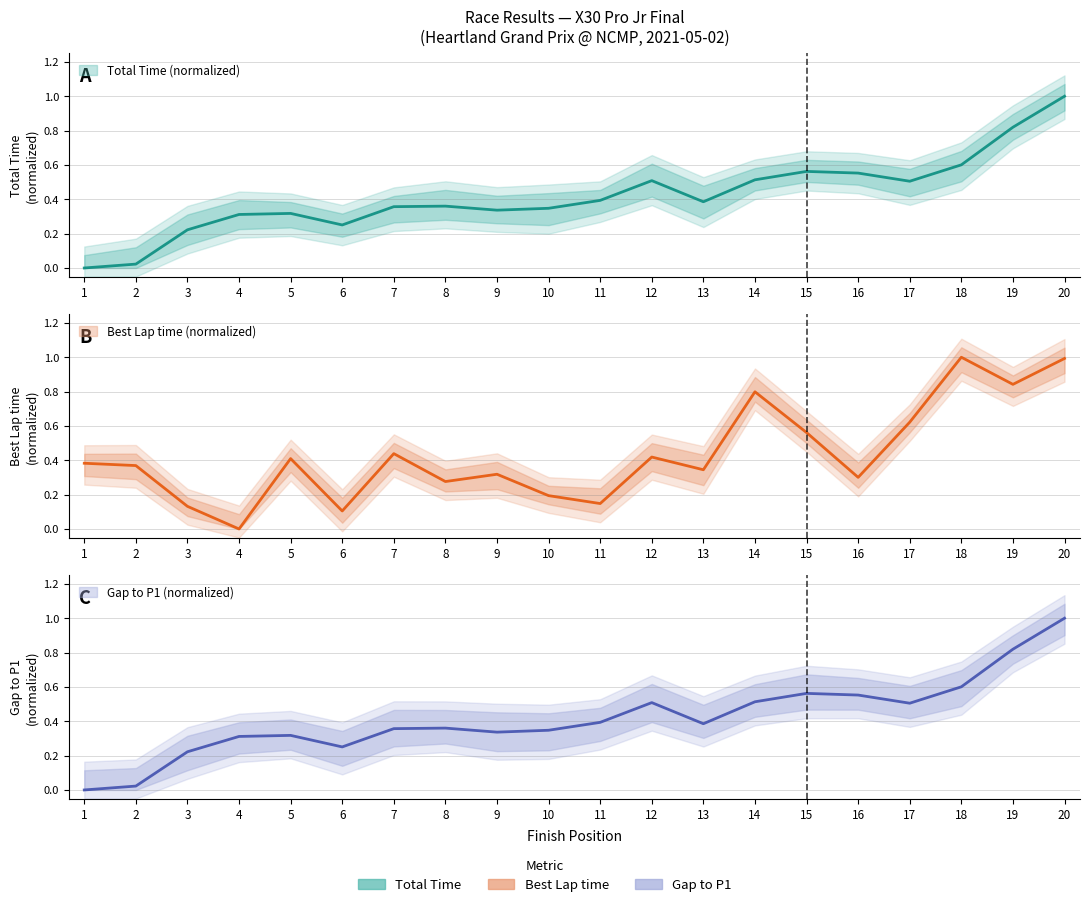

Reading right to left, extract all data points from this chart.

Total Time: 20=1.0	19=0.8	18=0.6	17=0.5	16=0.6	15=0.6	14=0.5	13=0.4	12=0.5	11=0.4	10=0.3	9=0.3	8=0.4	7=0.4	6=0.3	5=0.3	4=0.3	3=0.2	2=0.0	1=0.0
Best Lap time: 20=1.0	19=0.8	18=1.0	17=0.6	16=0.3	15=0.6	14=0.8	13=0.3	12=0.4	11=0.1	10=0.2	9=0.3	8=0.3	7=0.4	6=0.1	5=0.4	4=0.0	3=0.1	2=0.4	1=0.4
Gap to P1: 20=1.0	19=0.8	18=0.6	17=0.5	16=0.6	15=0.6	14=0.5	13=0.4	12=0.5	11=0.4	10=0.3	9=0.3	8=0.4	7=0.4	6=0.3	5=0.3	4=0.3	3=0.2	2=0.0	1=0.0